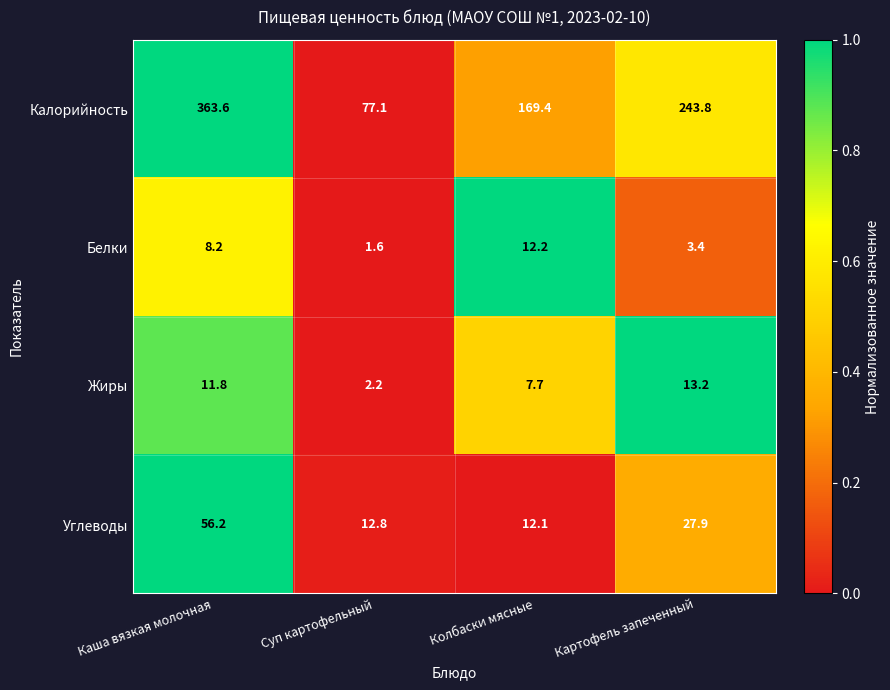

The Калорийность series shows 416.0 at Картофель запеченный. True or false?

False